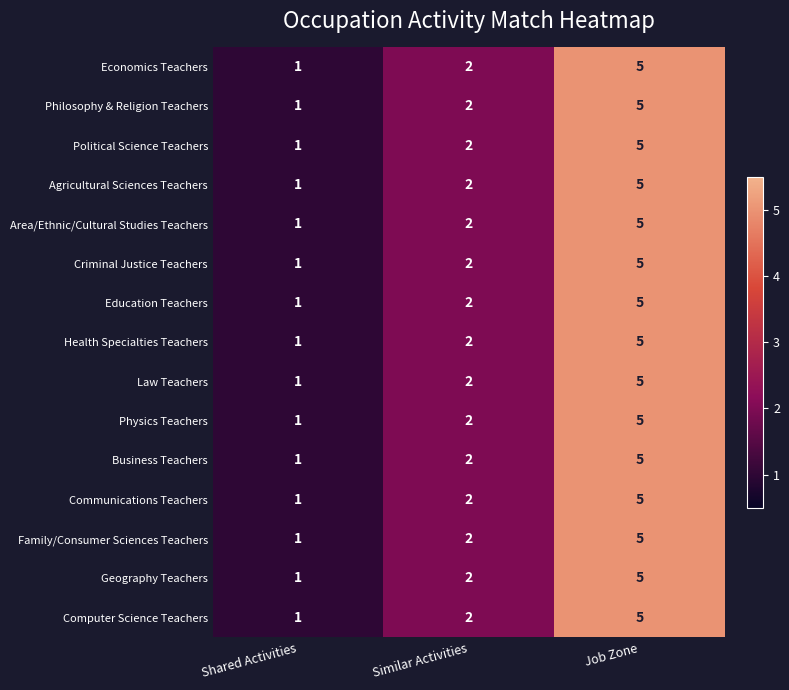

How many categories are shown in the chart?

3